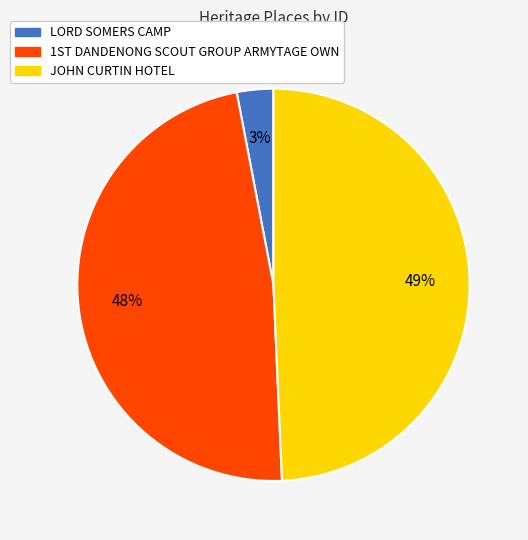

What is the largest slice in the pie chart?

JOHN CURTIN HOTEL